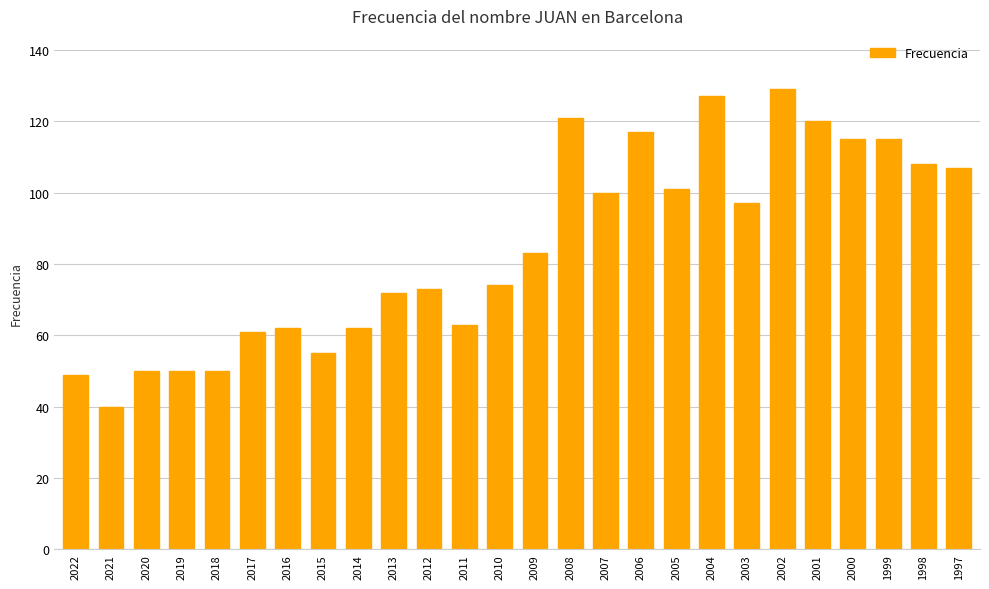

What is the difference between the second highest and minimum values?

87